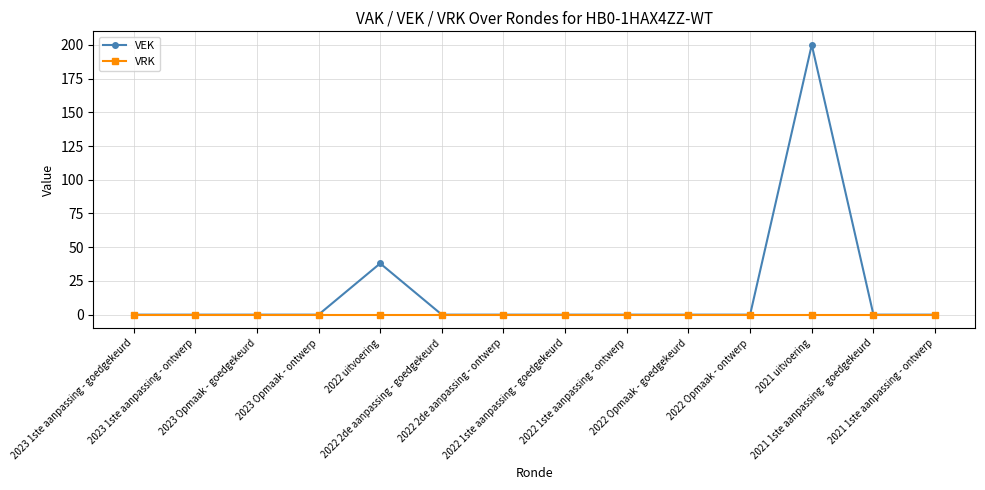

How many lines are shown in the chart?

2